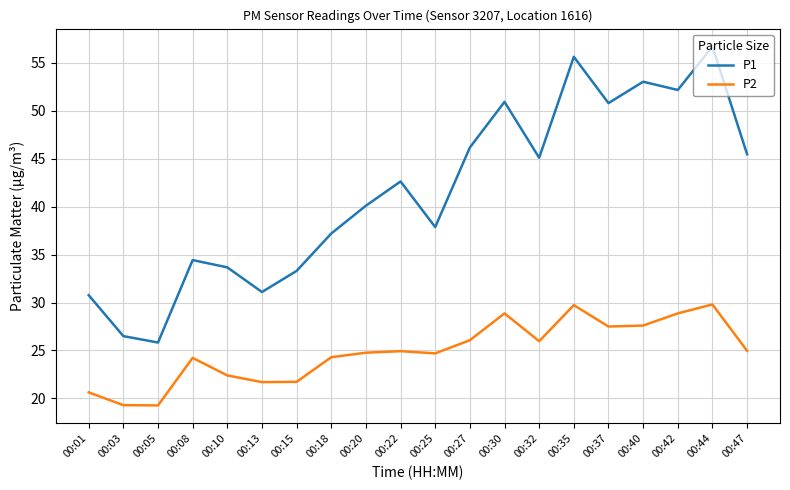

Which category has the highest value in the P1 series?

00:44